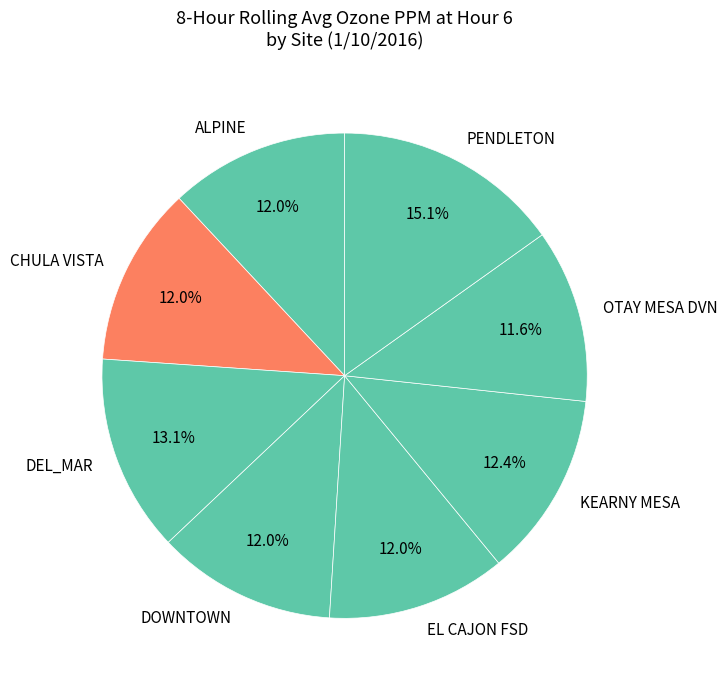

Is there any slice that represents more than half of the pie?

No